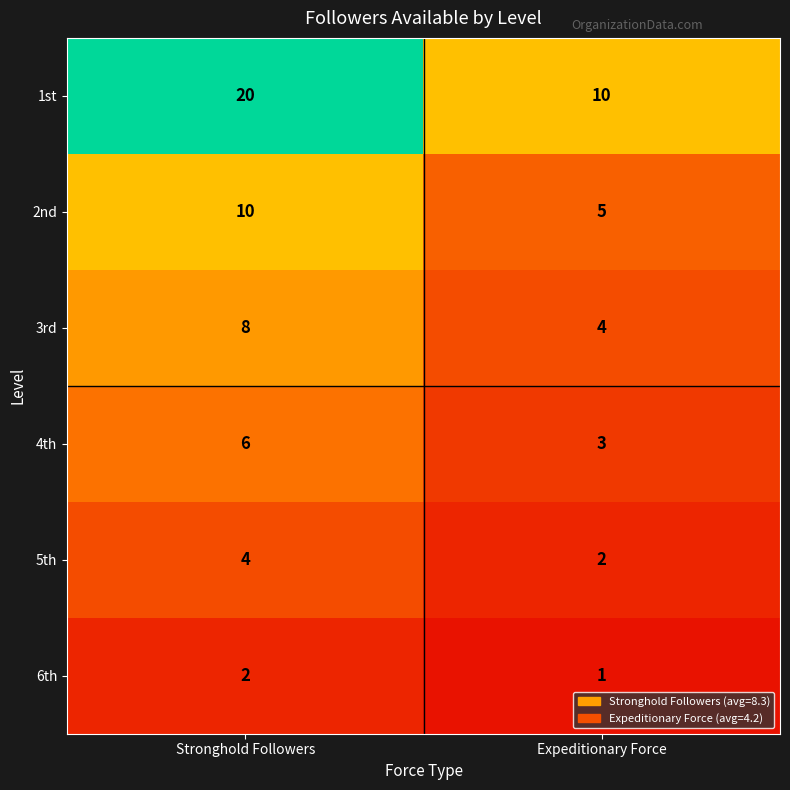

Is it true that 4th equals 3 at Expeditionary Force?

True